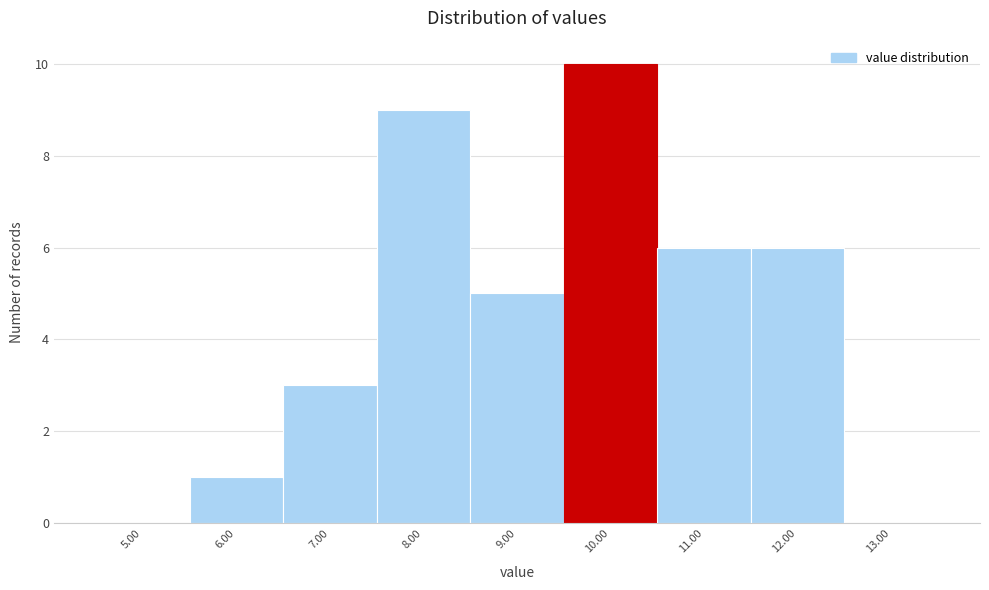

How tall is the bar that spans 11.5 to 12.5 on the x-axis? The values are not printed on the chart, so give them approximately, as read against the axis.

6